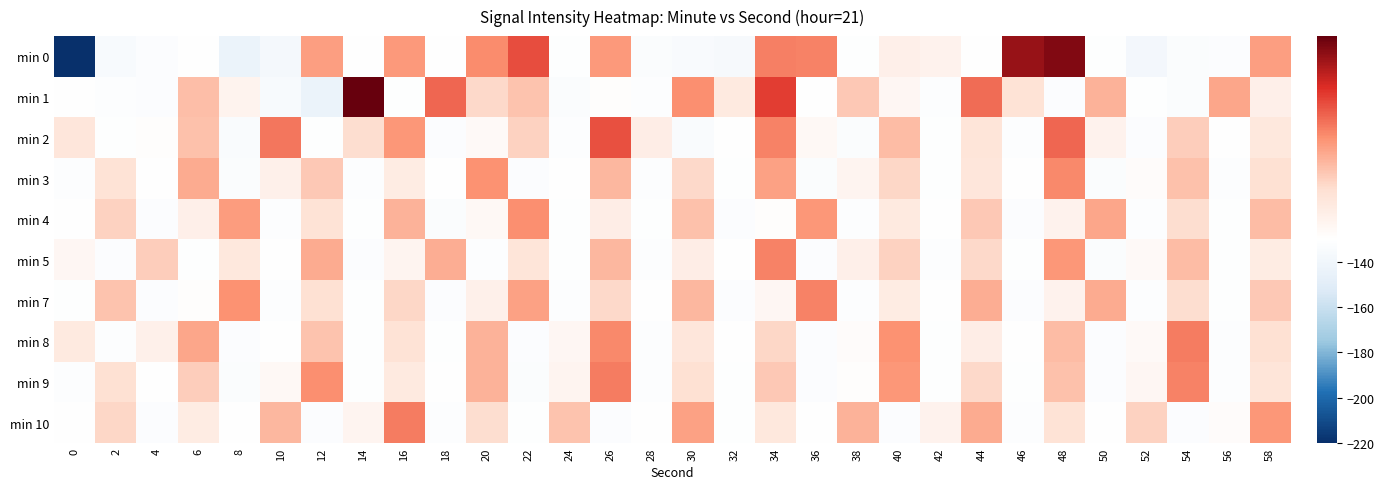

How many series are shown in this chart?

10